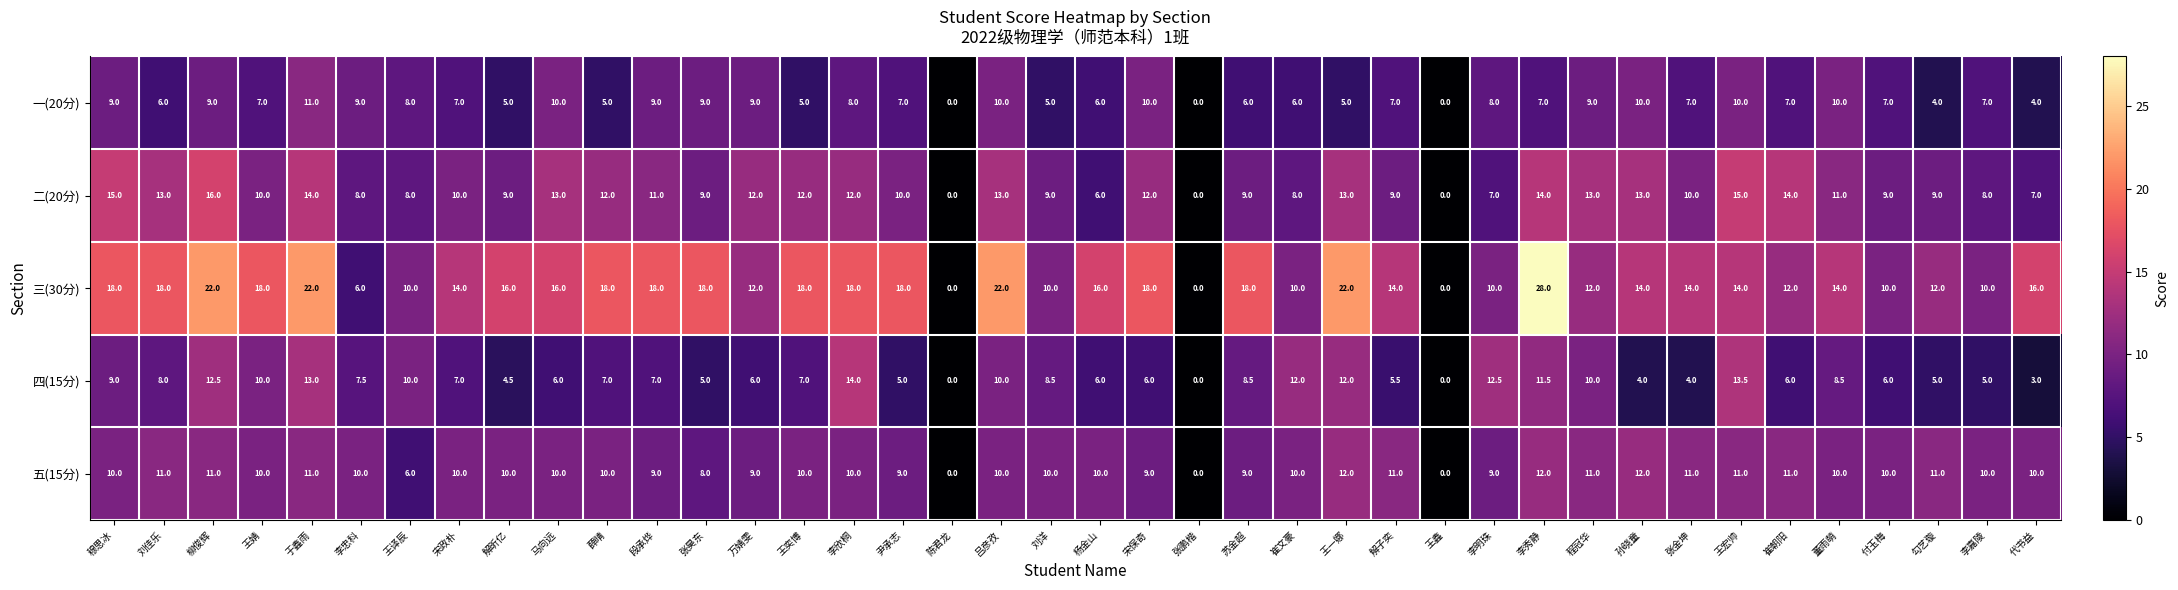

What value does the 五(15分) series have at 于鑫雨?

11.0